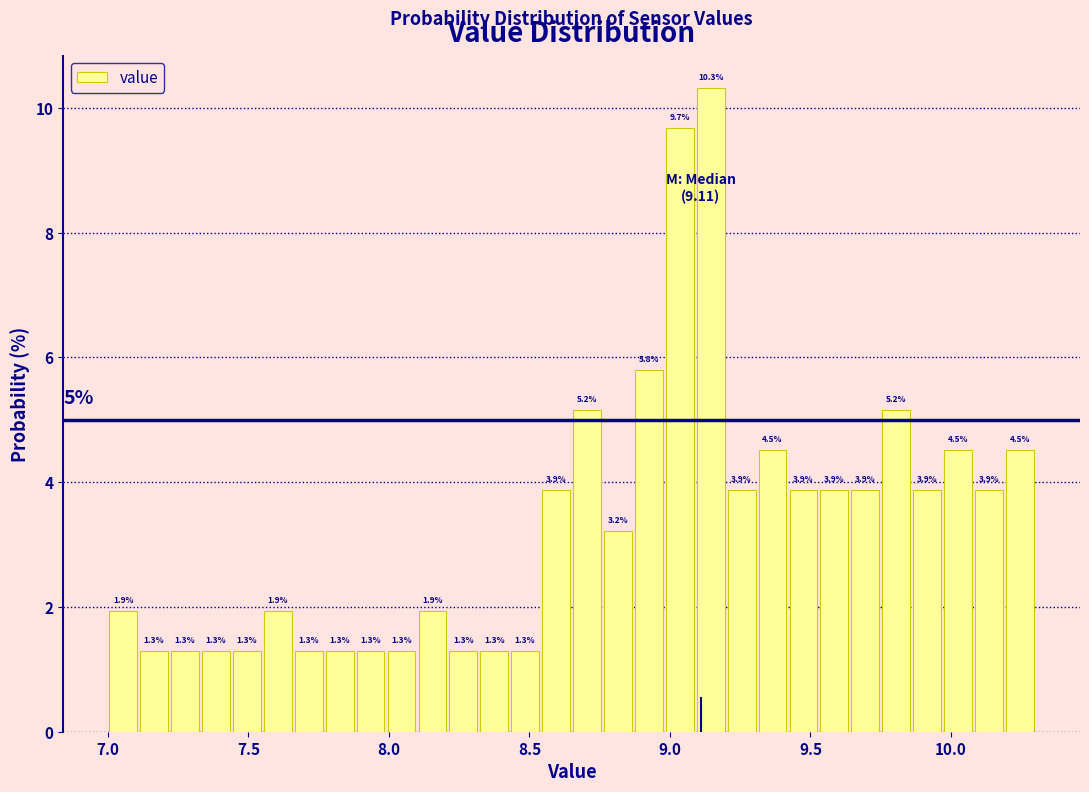

Read against the x-axis, roughly where is the centre of the tallest bar?

9.15